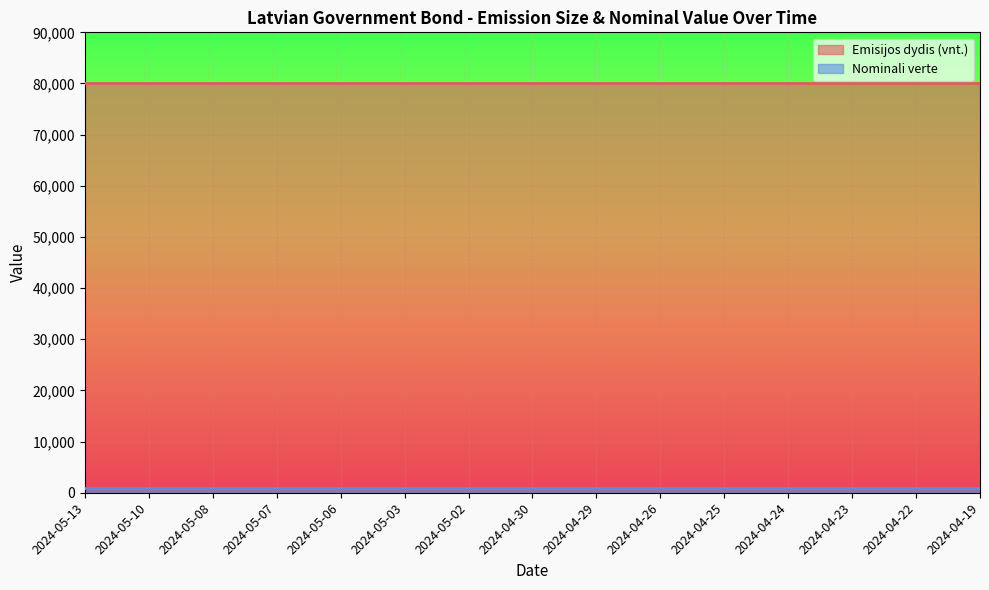

True or false: Nominali verte has more than 1 interior local peaks.

False